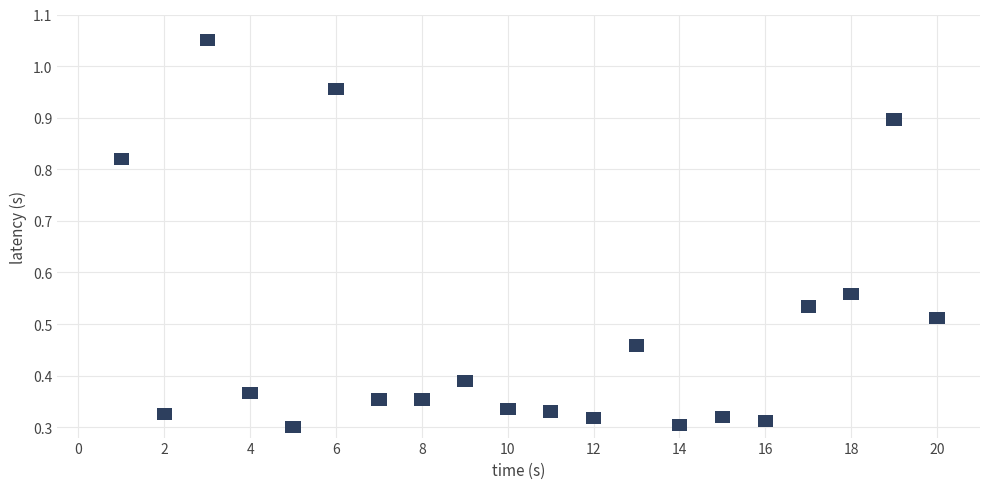

What is the range of X values (max minus min)?

19.0